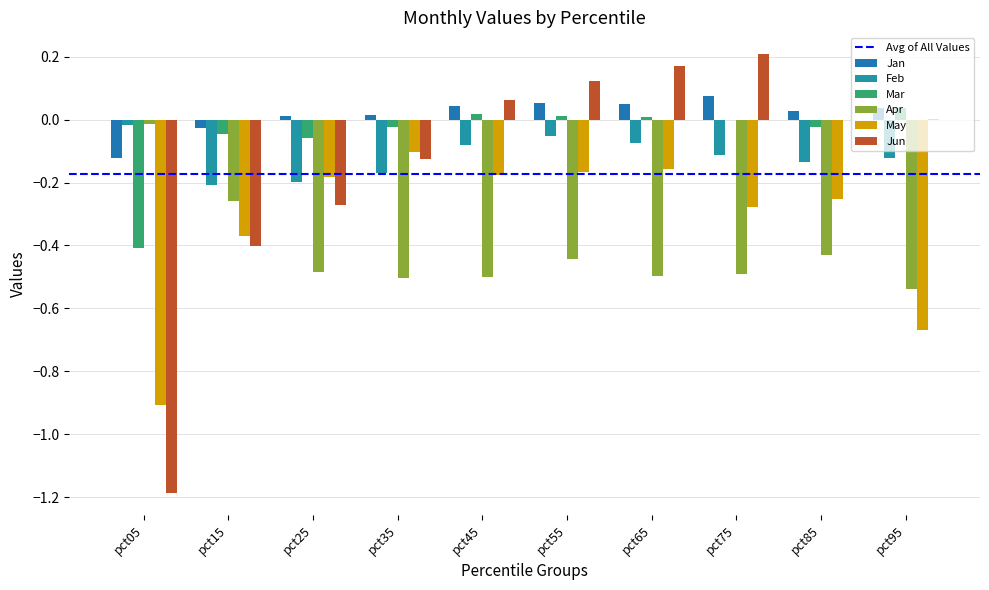

Which series has the largest total across all categories?

Jan